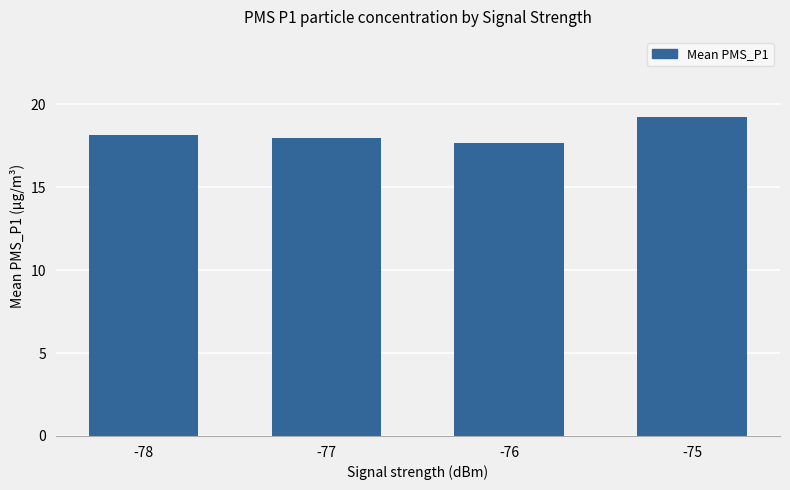

What is the ratio of the value at -76 to the value at -78?

1.0